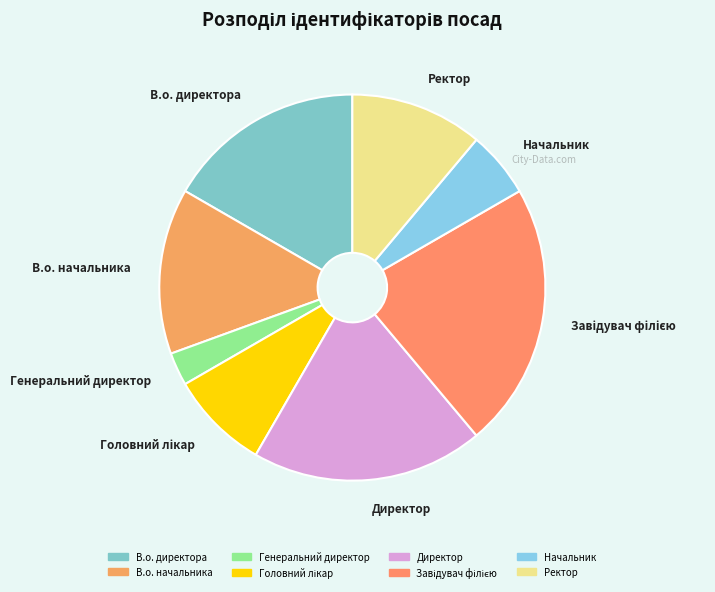

True or false: В.о. директора accounts for 17% of the total.

True